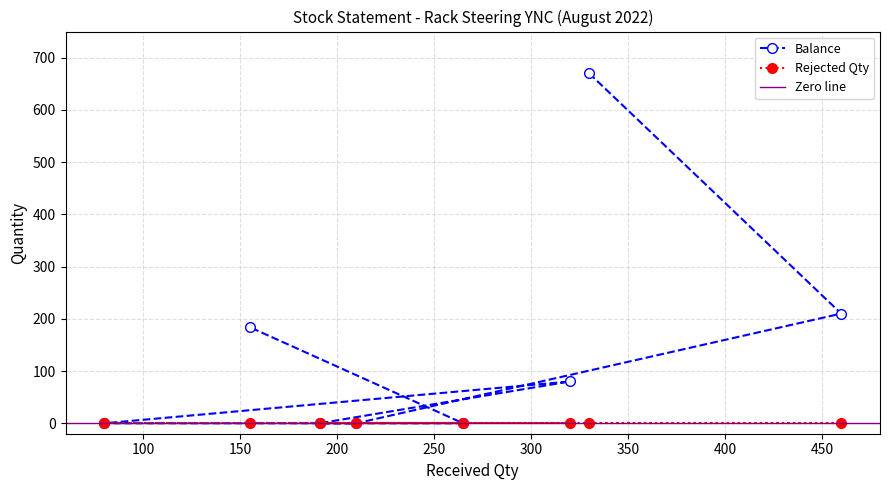

Where is the first local maximum?

320